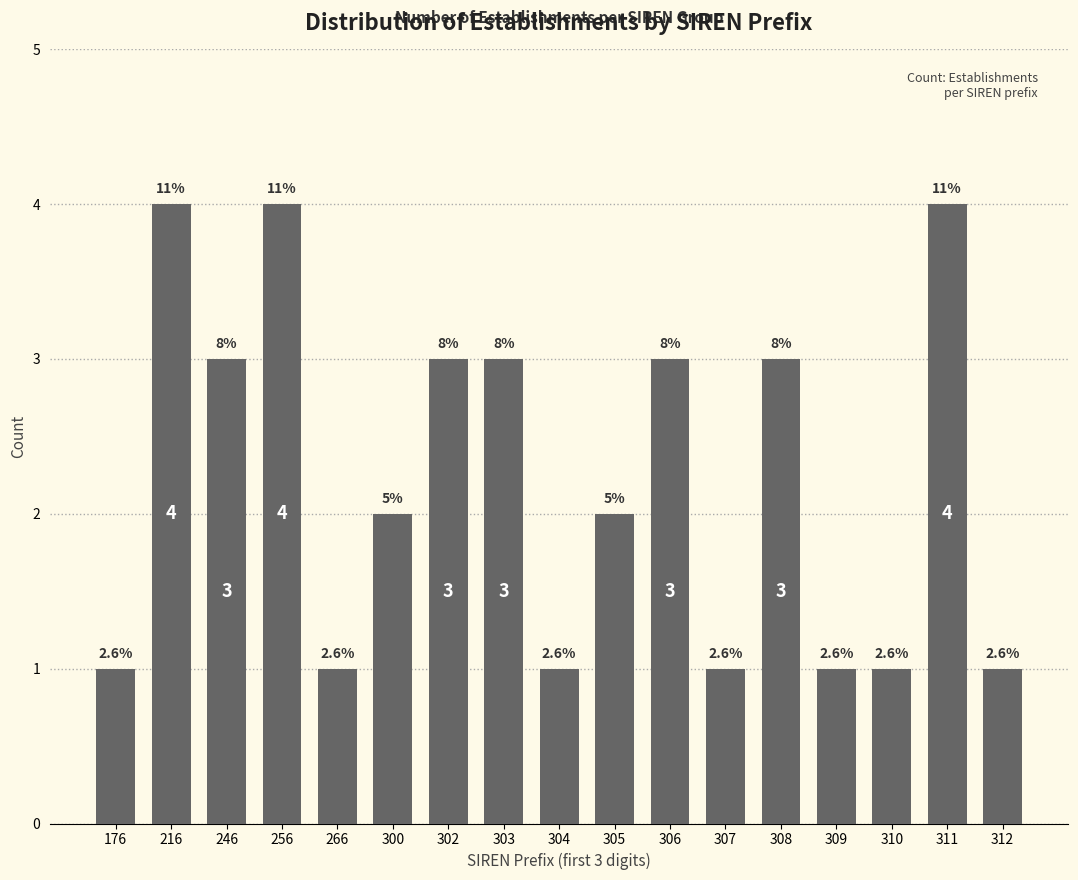

How many bars are there in total?

17